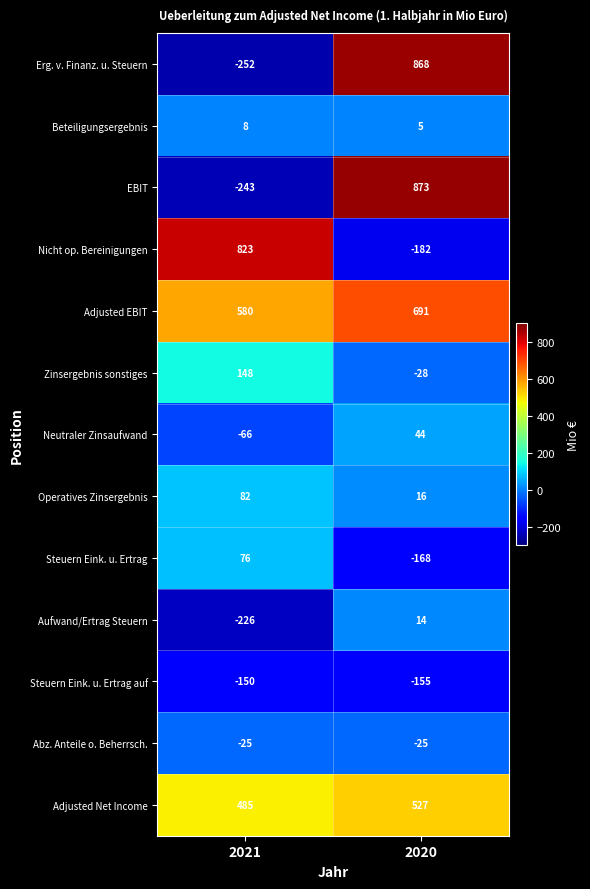

What is the average value of the EBIT series?

315